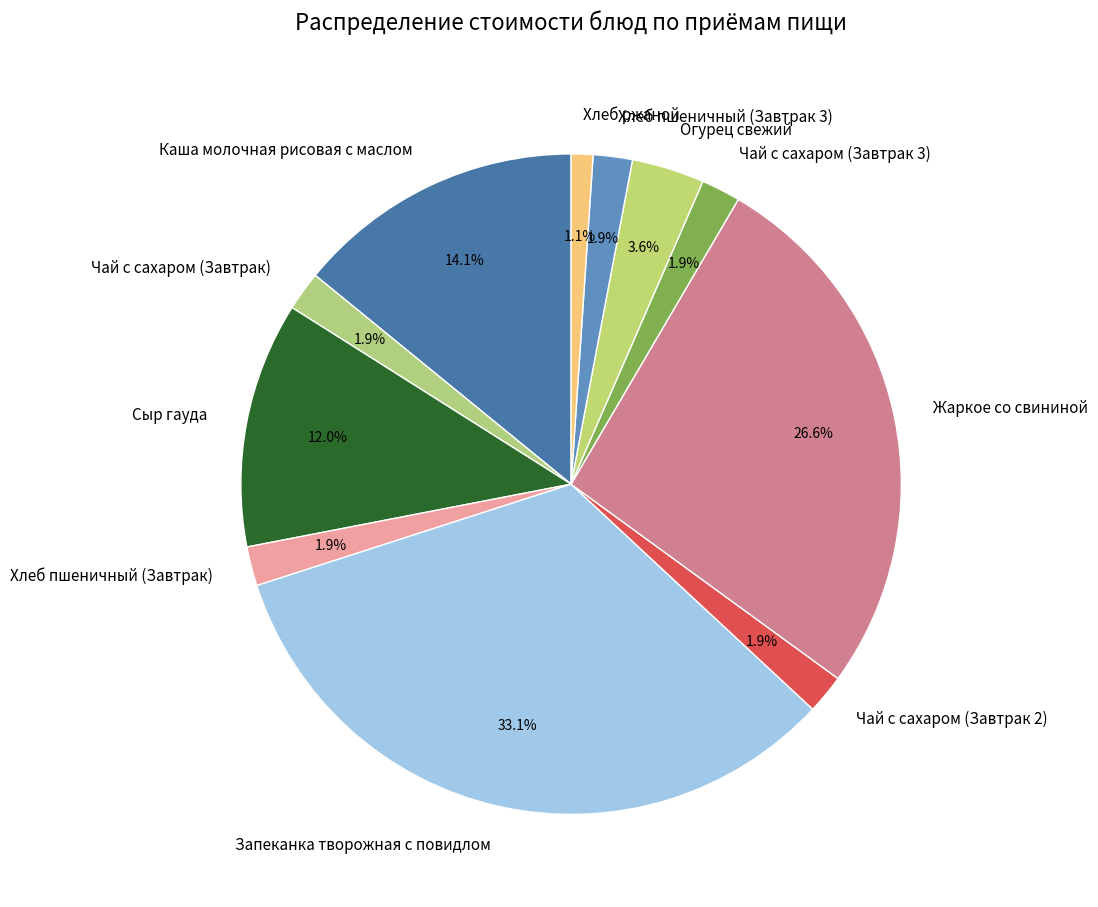

How many slices are in this pie chart?

11